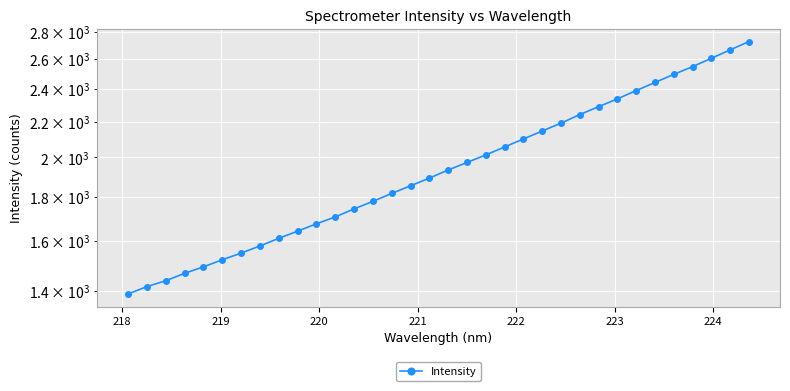

What is the maximum value shown in the chart?

2726.2